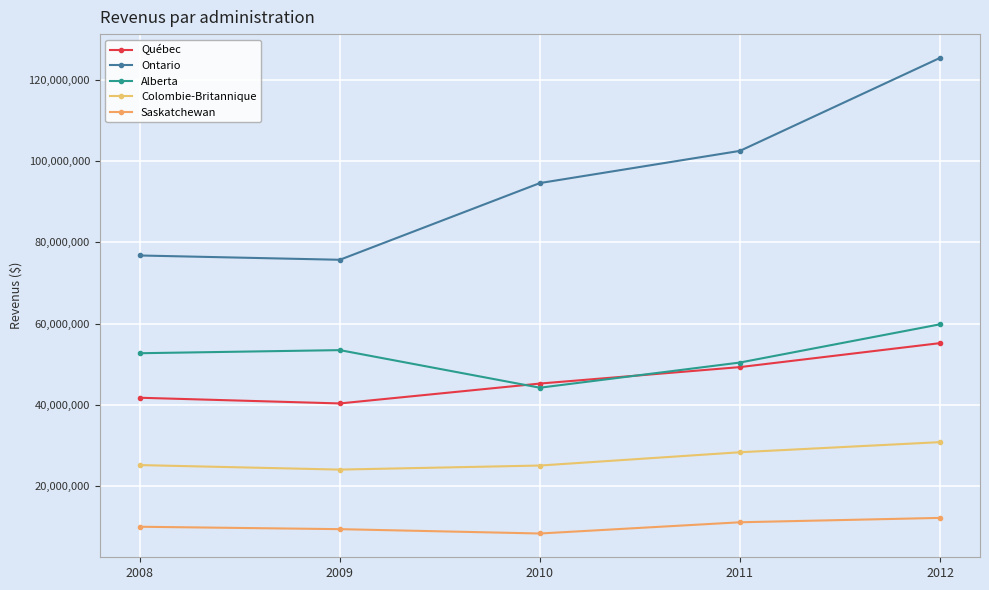

Count the number of data series in this chart.

5